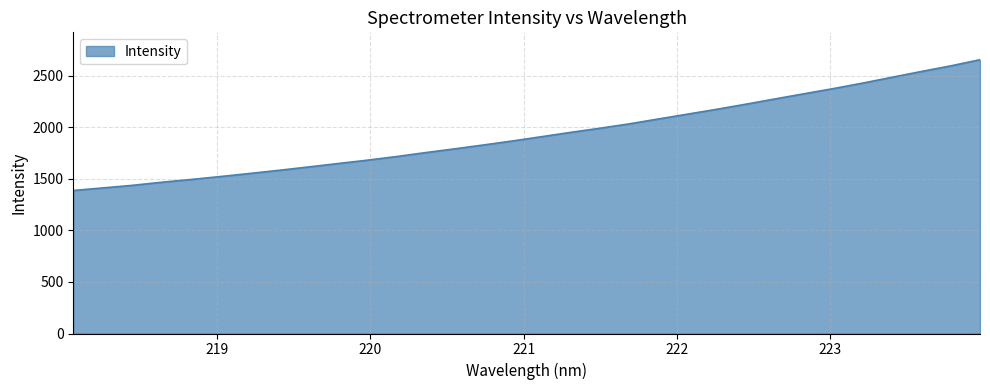

True or false: there are more than 0 points higher than both neighbors.

False